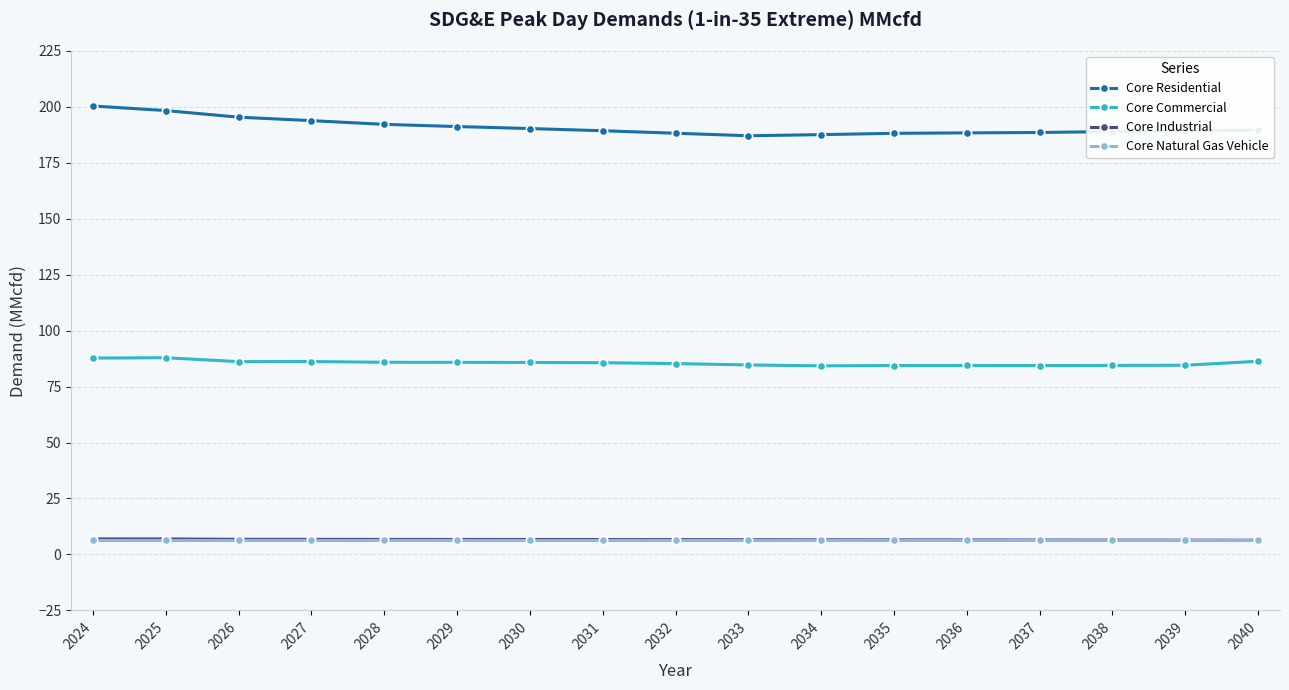

Which series has the largest total across all categories?

Core Residential